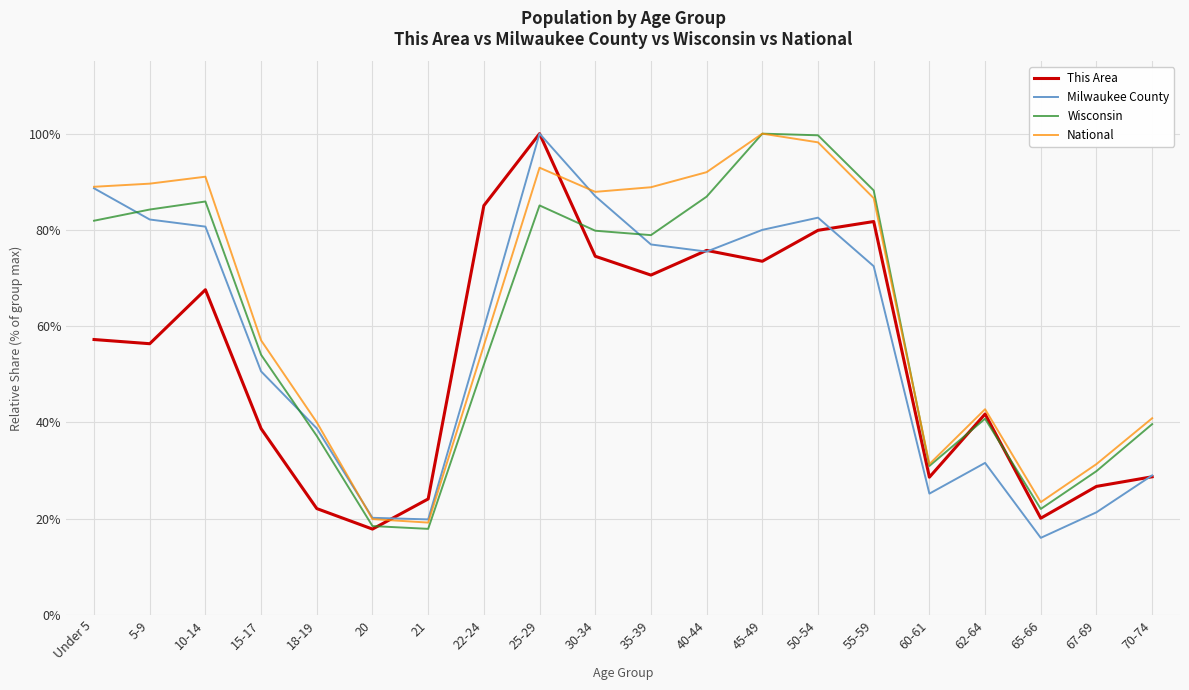

True or false: Milwaukee County has a value of 87.0 at 30-34.

True